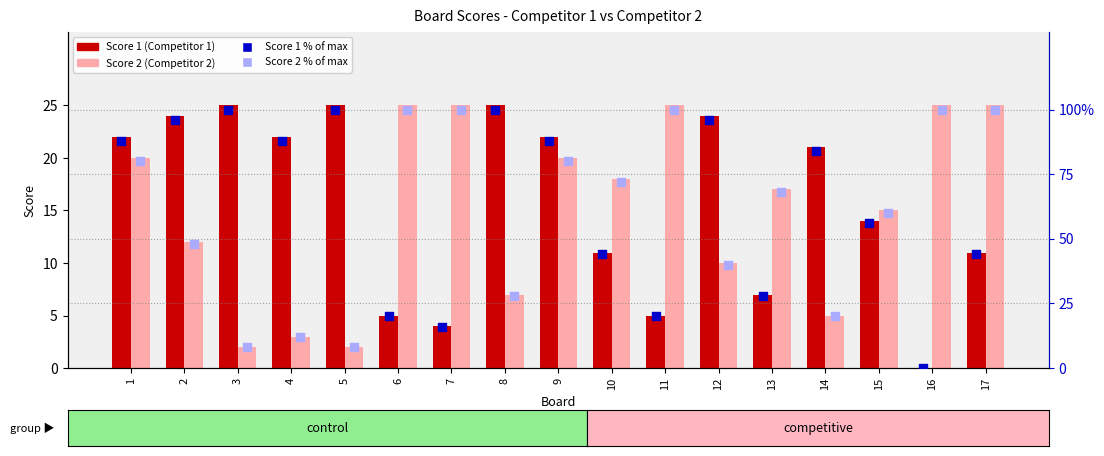

Is the value of Score 1 % rank at 3 greater than the value of Score 2 % rank at 13?

Yes